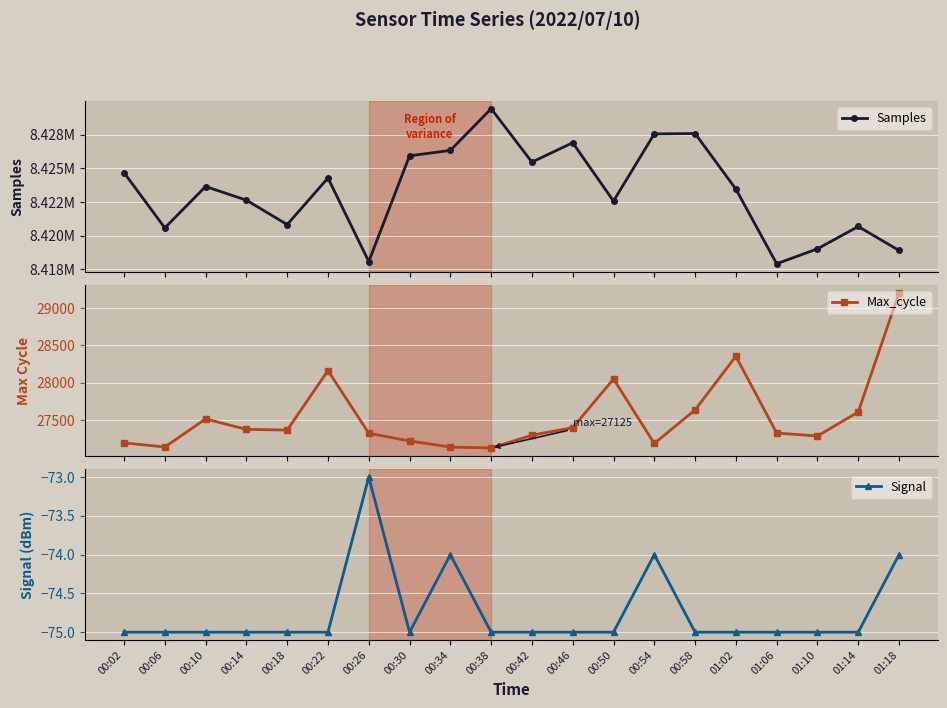

True or false: Samples and Signal cross at least once.

False